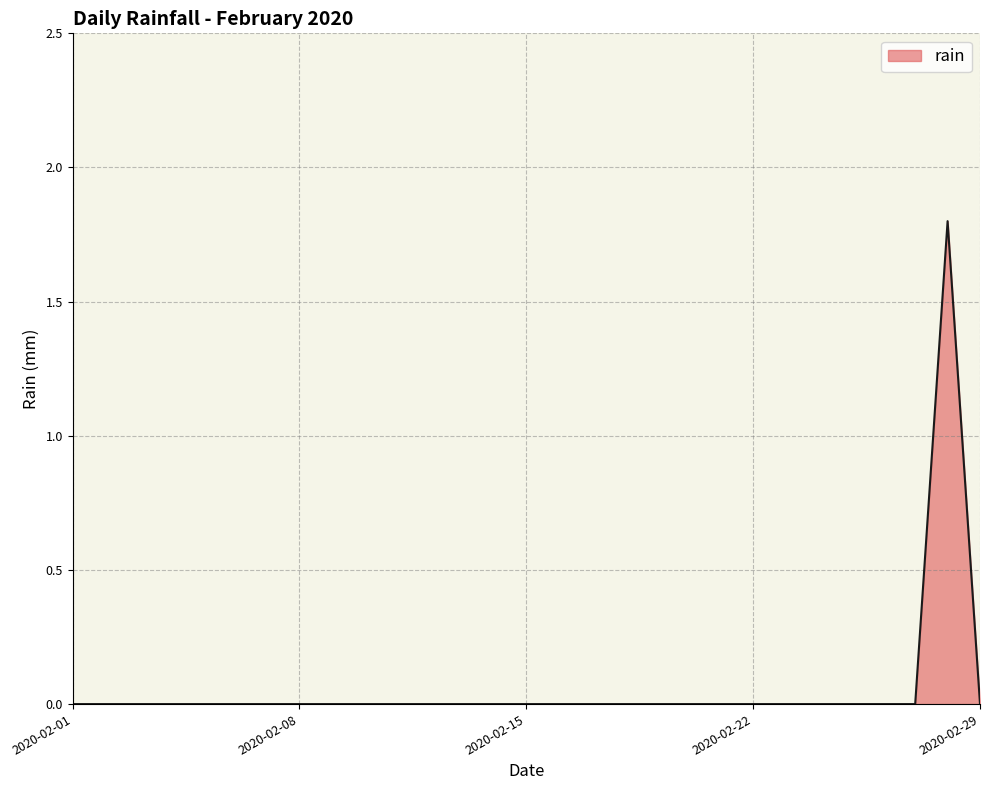

What is the difference between the maximum and minimum values?

1.8